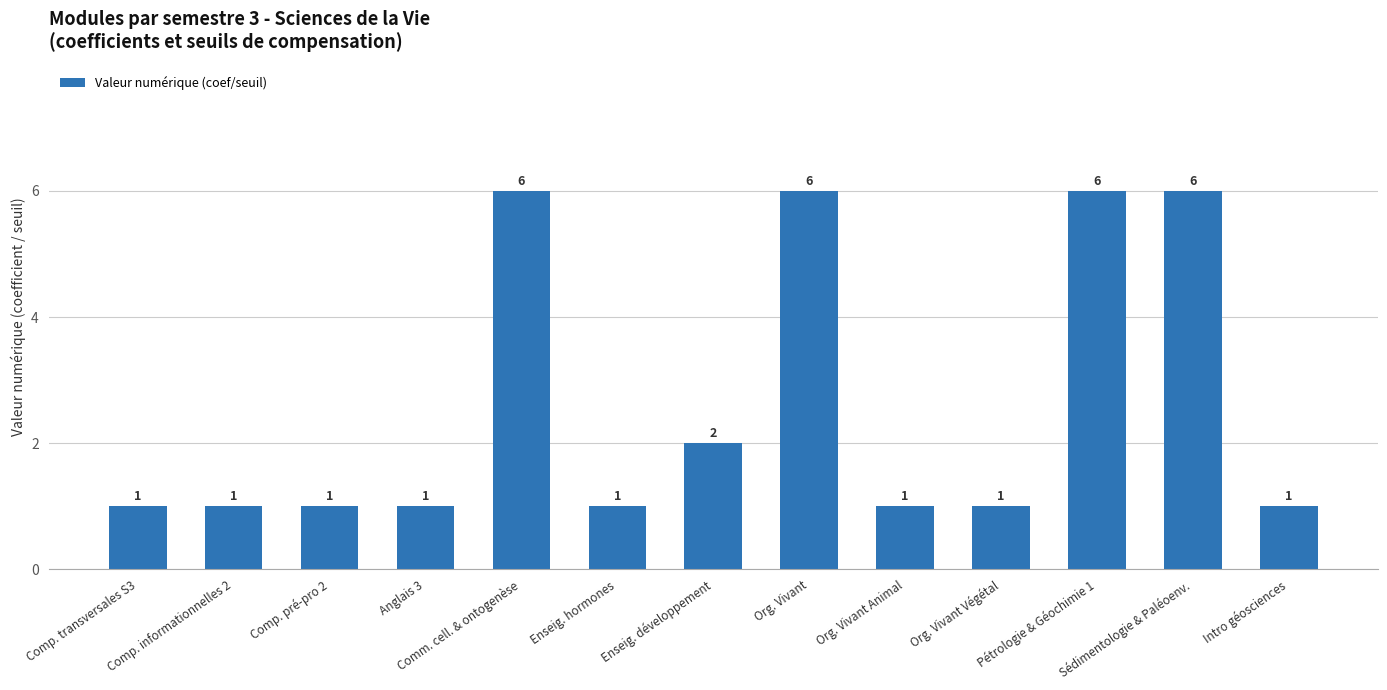

Reading right to left, list all the values displayed in this chart.

Intro géosciences=1	Sédimentologie & Paléoenv.=6	Pétrologie & Géochimie 1=6	Org. Vivant Végétal=1	Org. Vivant Animal=1	Org. Vivant=6	Enseig. développement=2	Enseig. hormones=1	Comm. cell. & ontogenèse=6	Anglais 3=1	Comp. pré-pro 2=1	Comp. informationnelles 2=1	Comp. transversales S3=1